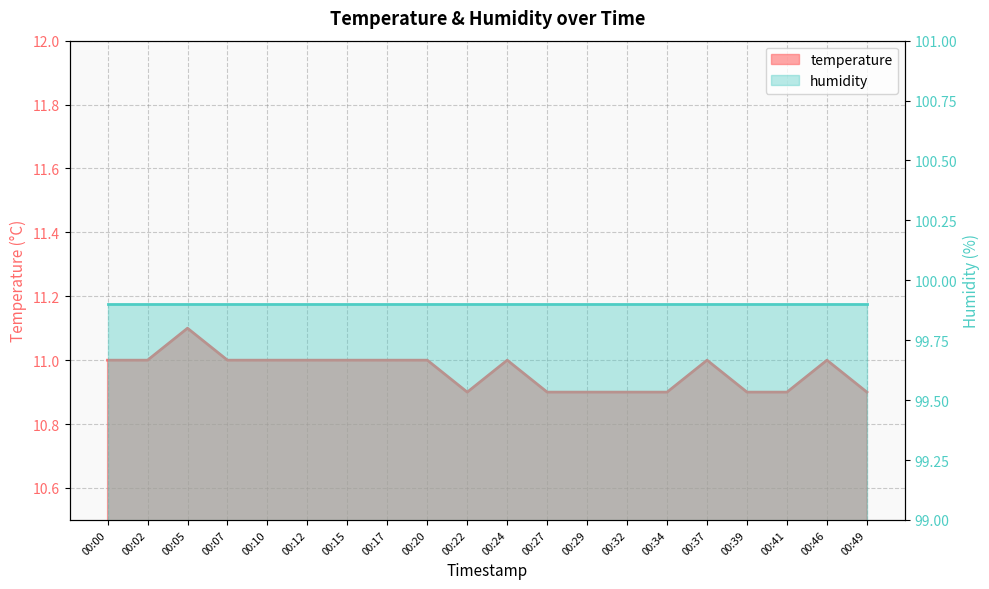

What value does the data have at 00:37?

11.0